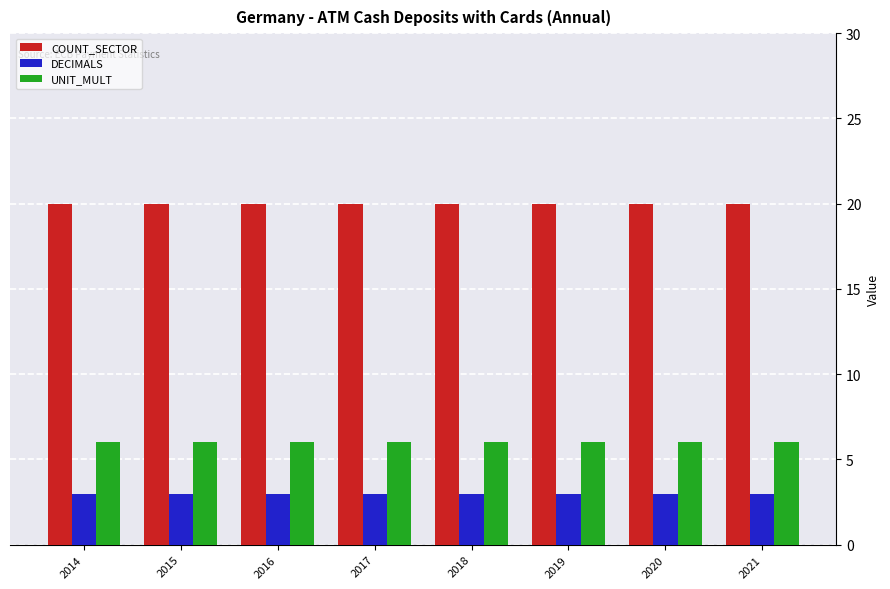

What is the spread (max minus min) of values at 2021?

17